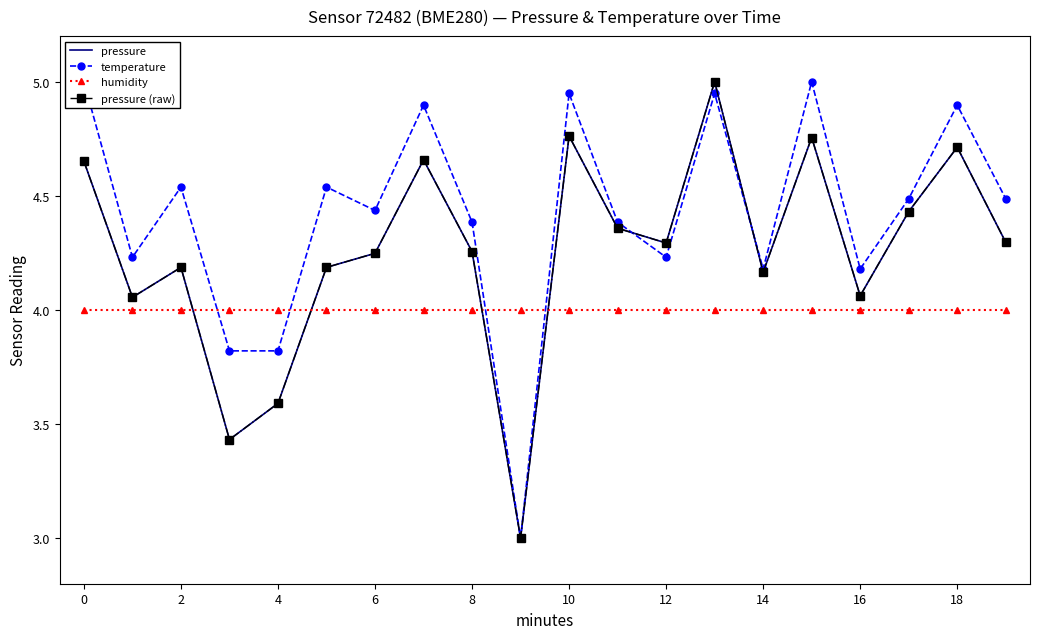

What are all the series names shown in the legend?

pressure, temperature, humidity, pressure (raw)